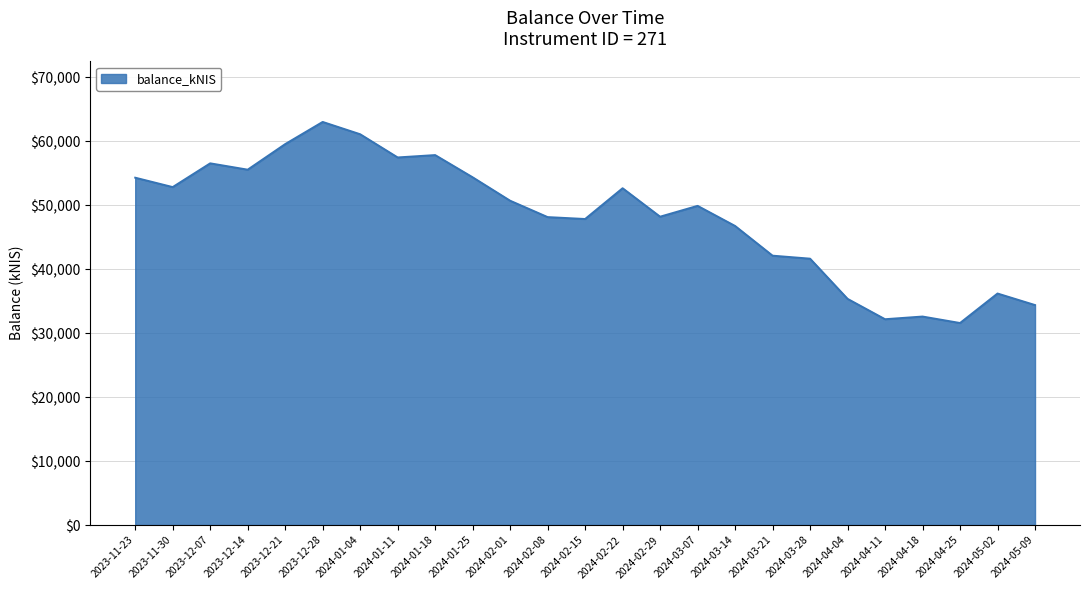

The chart shows a value of 48223.6 at 2024-02-29. True or false?

True